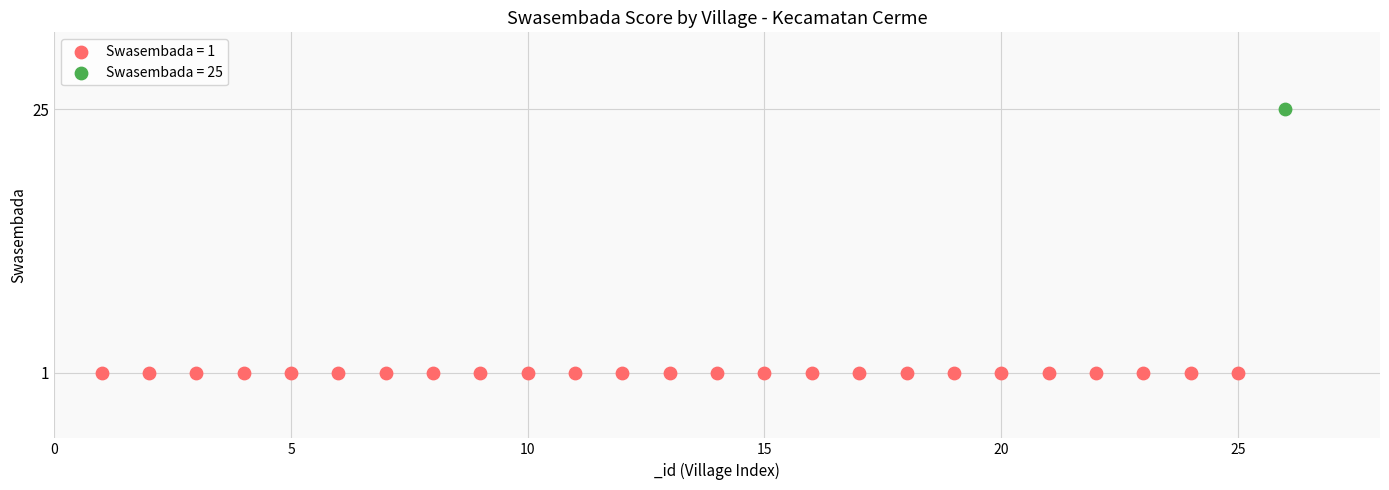

What are all the series names shown in the legend?

Swasembada = 1, Swasembada = 25